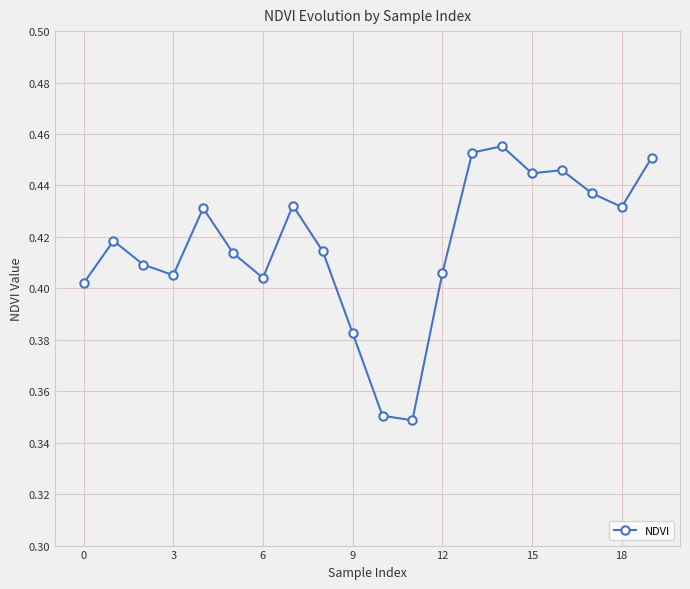

Count the values in the range 0 to 1.

20